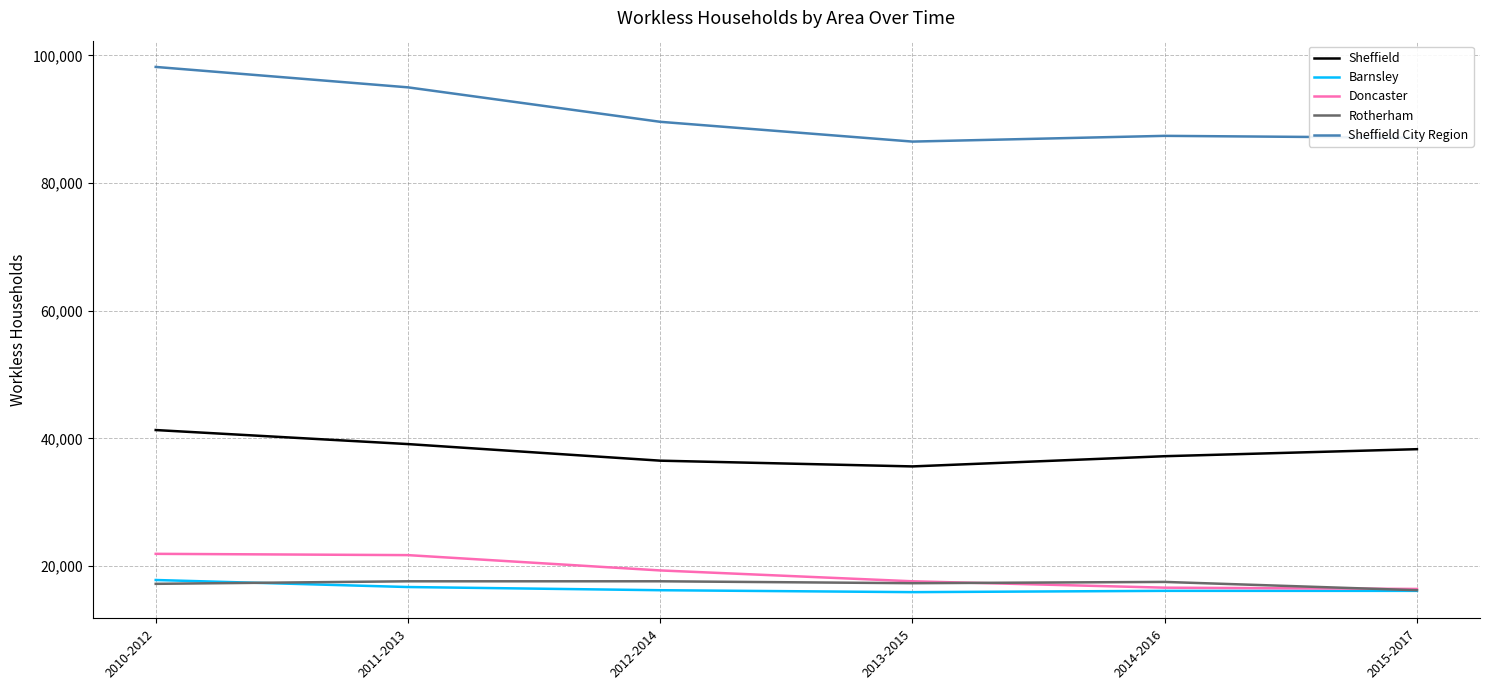

Is the value of Rotherham at 2011-2013 greater than the value of Doncaster at 2014-2016?

Yes